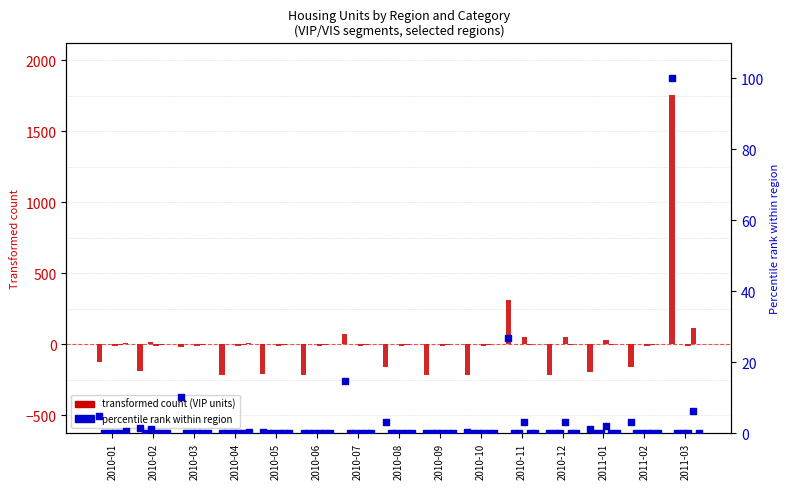

Is the value of Atlantico VIP at 2010-07 greater than the value of Bogota VIP at 2010-11?

No